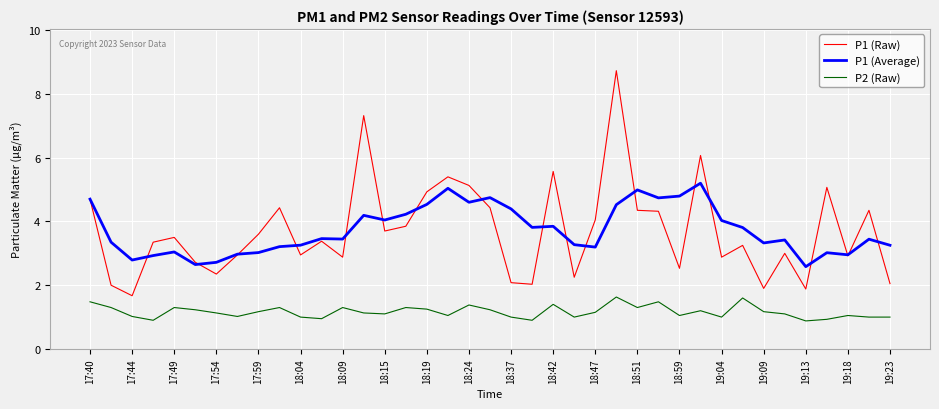

What are all the series names shown in the legend?

P1 (Raw), P1 (Average), P2 (Raw)